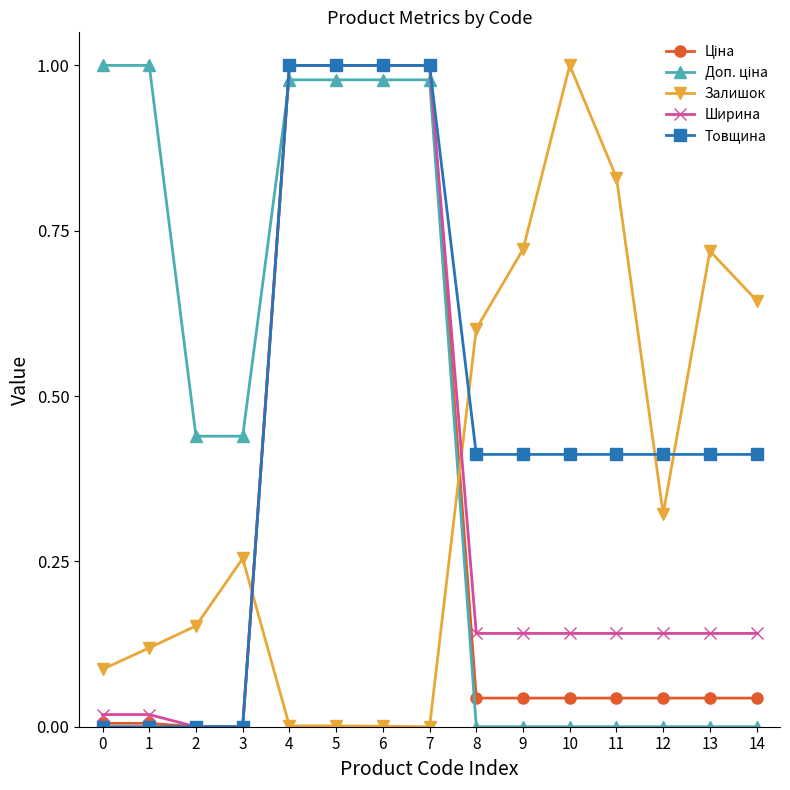

True or false: Залишок and Ширина cross at least once.

True